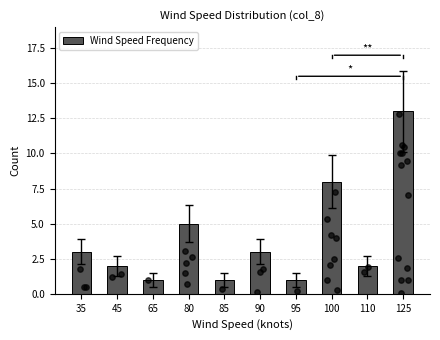

What is the ratio of the value at 80 to the value at 45?

2.5